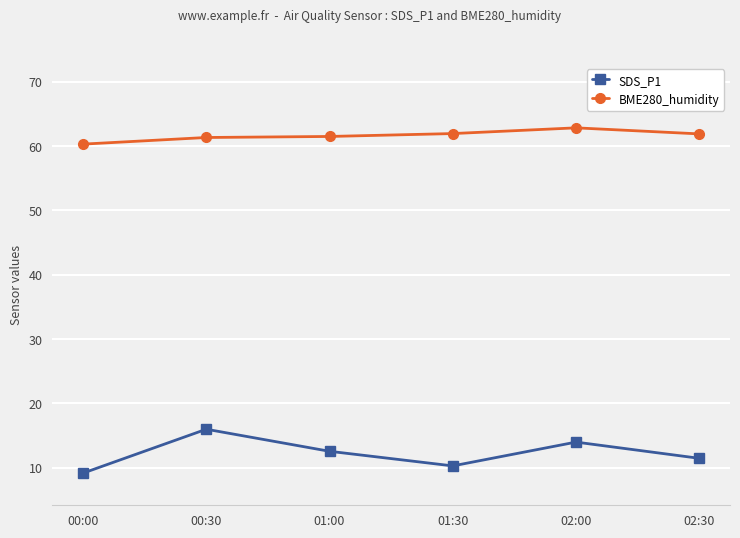

Count the number of categories in the chart.

6